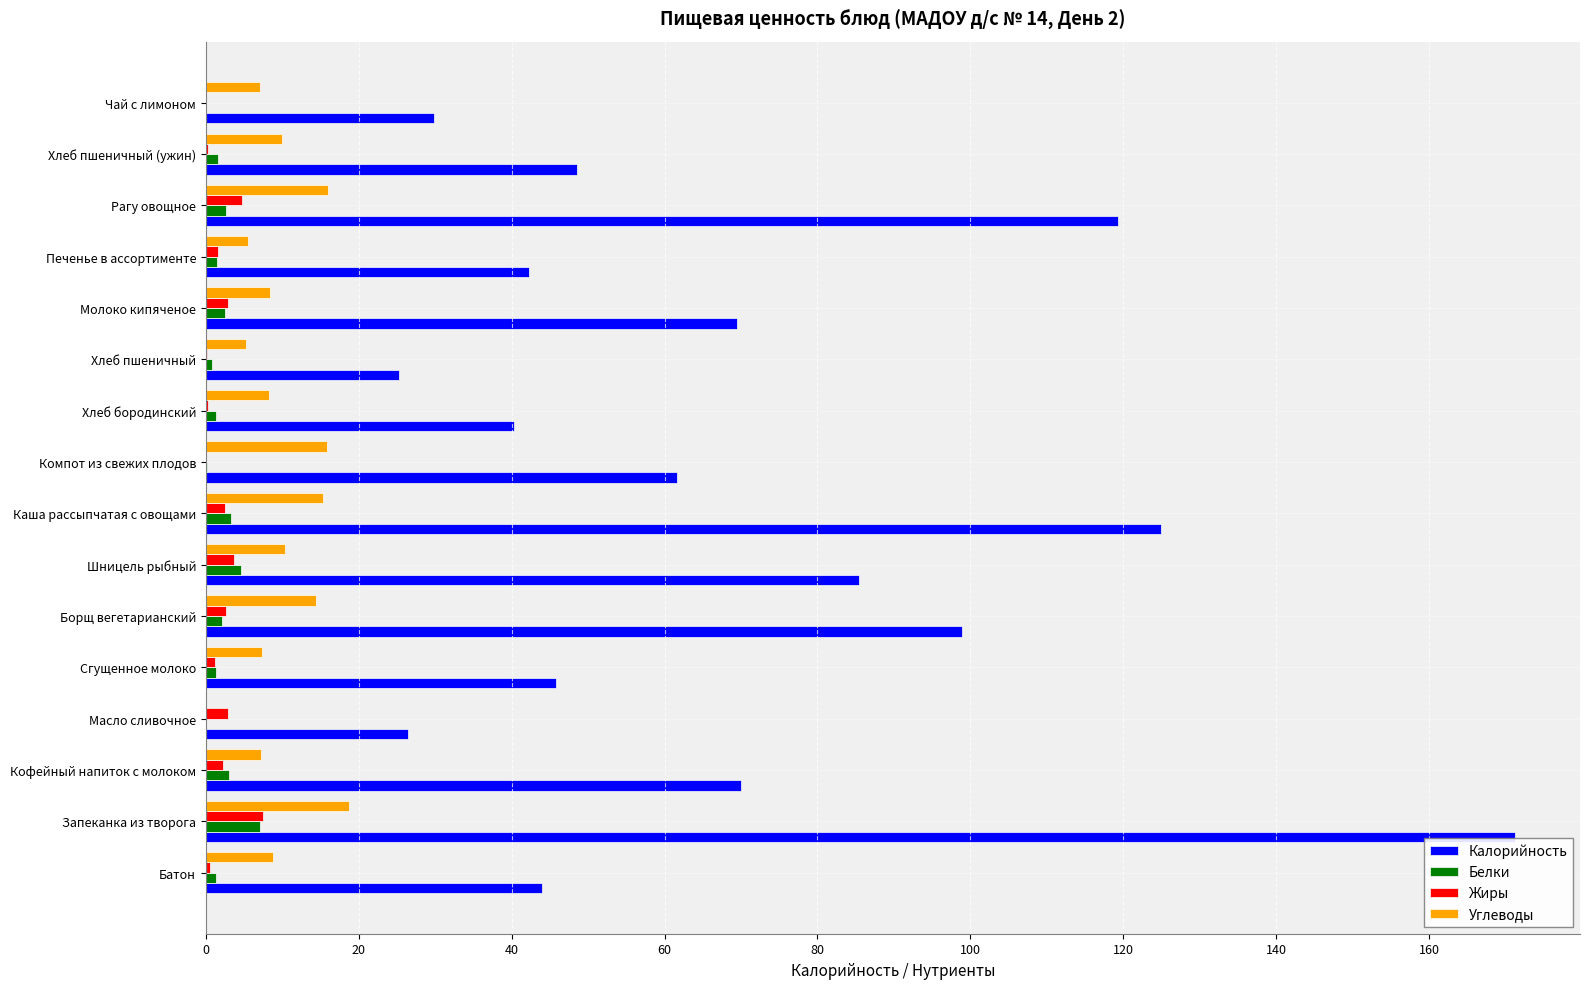

Which series has the largest total across all categories?

Калорийность